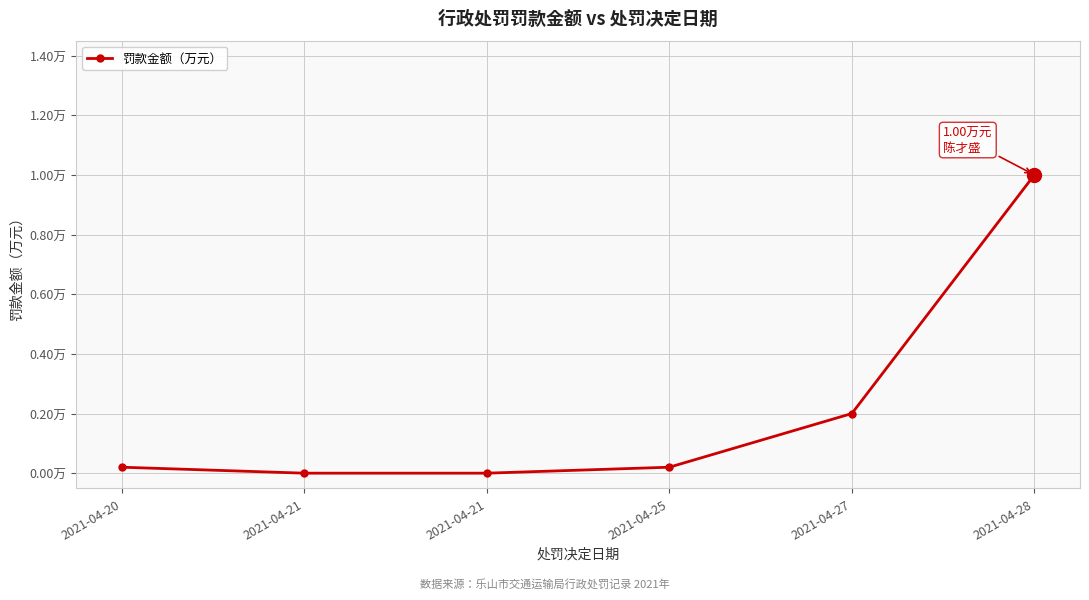

Does the chart have visible grid lines?

Yes